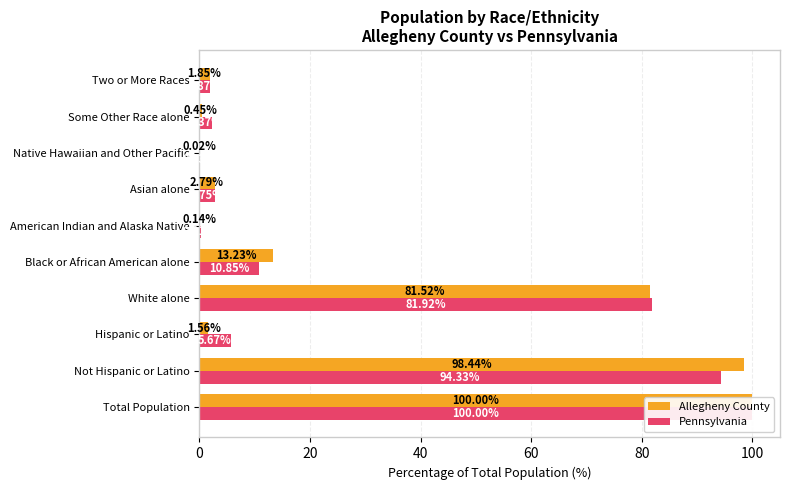

At how many categories does at least one series exceed 33?

3